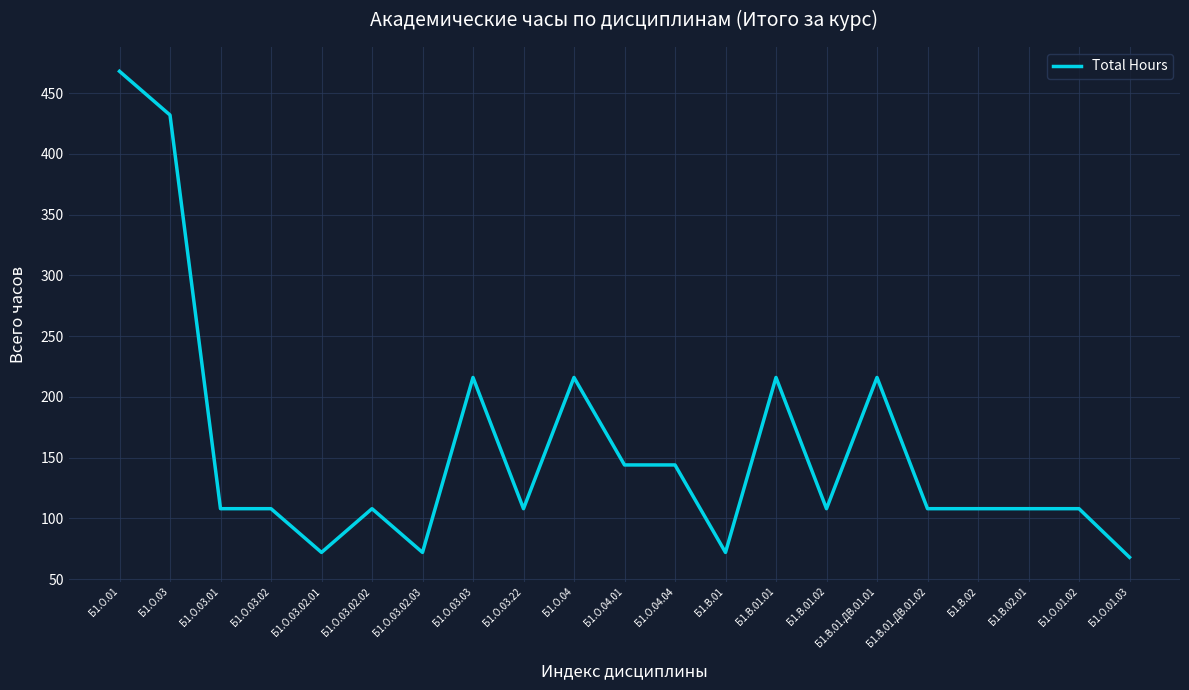

Between Б1.В.01.01 and Б1.О.03.02.03, which is larger?

Б1.В.01.01